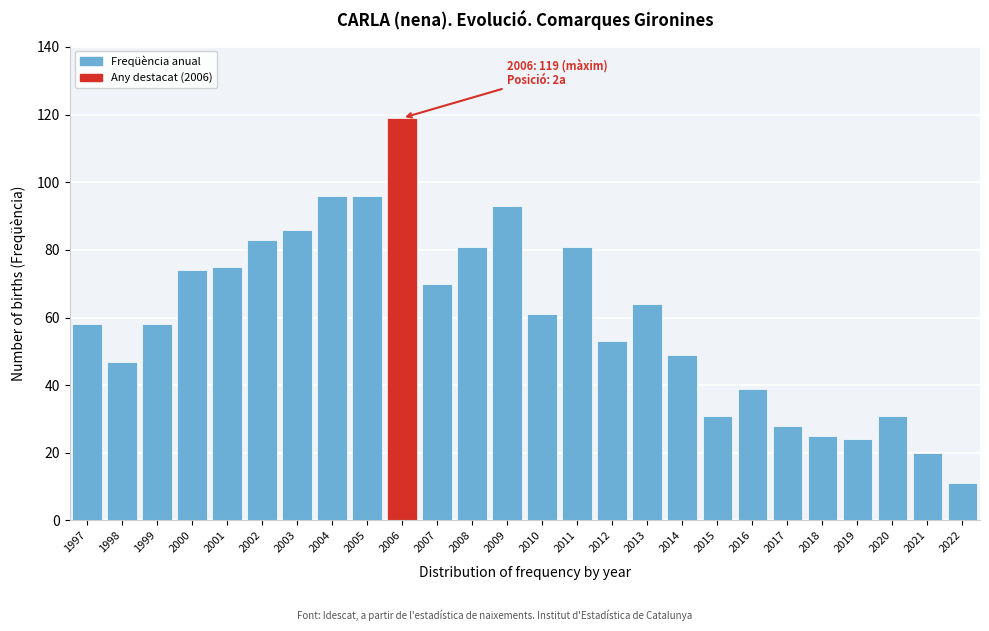

Reading left to right, extract all data points from this chart.

1997=58	1998=47	1999=58	2000=74	2001=75	2002=83	2003=86	2004=96	2005=96	2006=119	2007=70	2008=81	2009=93	2010=61	2011=81	2012=53	2013=64	2014=49	2015=31	2016=39	2017=28	2018=25	2019=24	2020=31	2021=20	2022=11